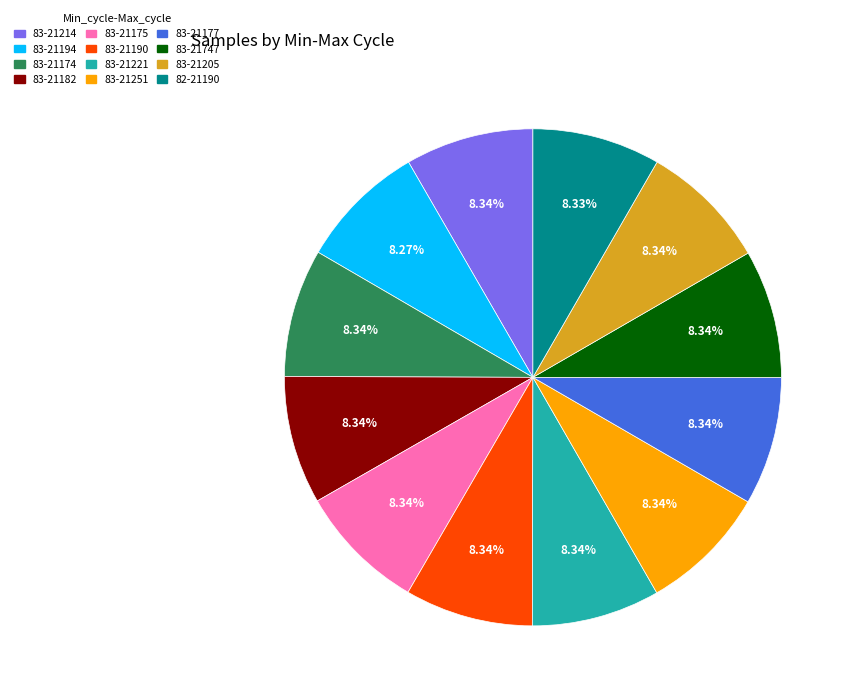

True or false: 83-21205 accounts for 14% of the total.

False